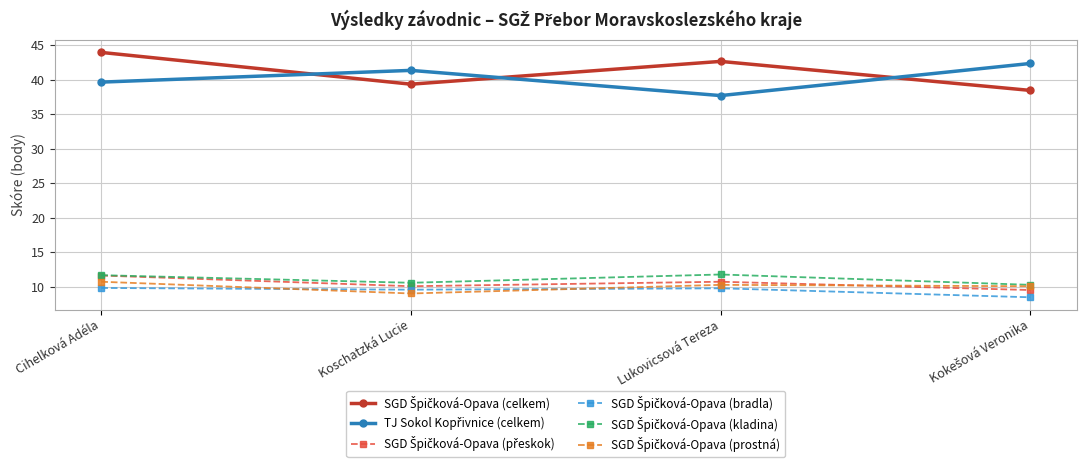

At how many categories does at least one series exceed 15?

4